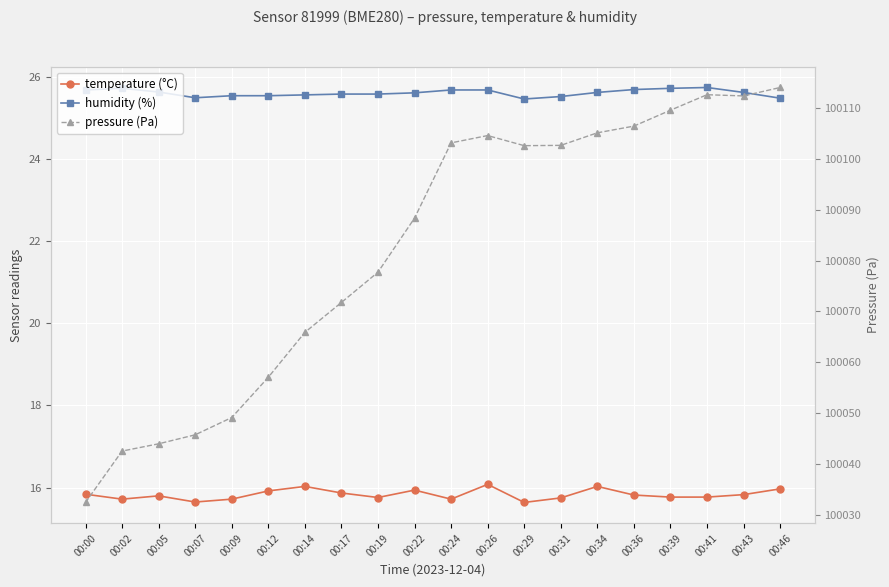

True or false: temperature and humidity intersect in this chart.

False